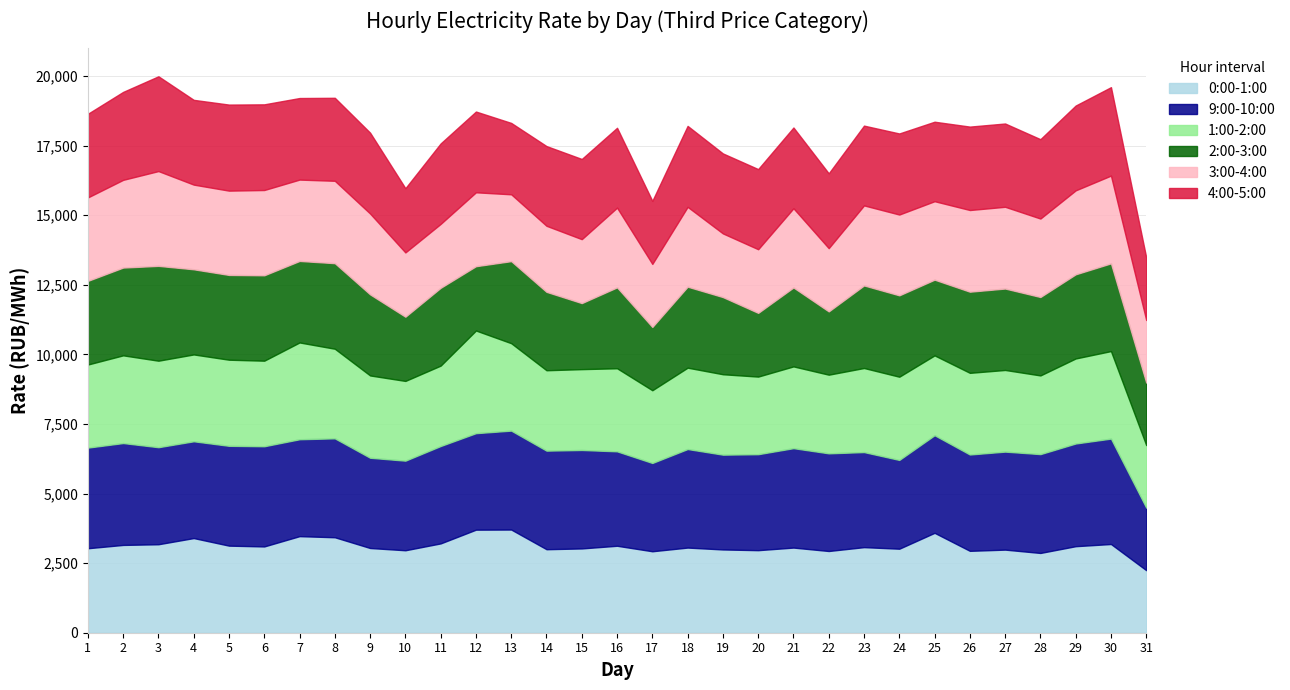

What is the difference between the maximum and second lowest values in the 2:00-3:00 series?

1133.7